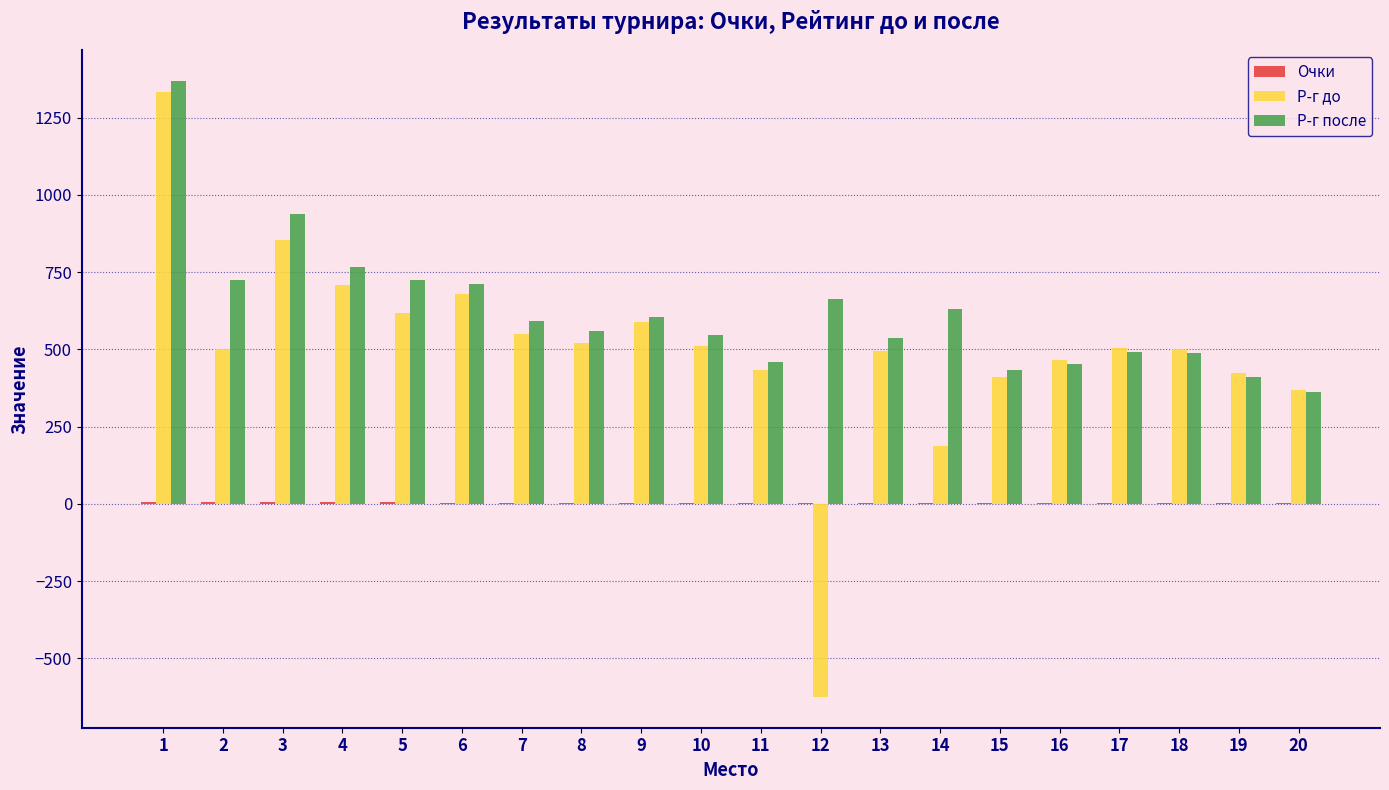

Are the bars grouped side by side (vs. stacked)?

Yes